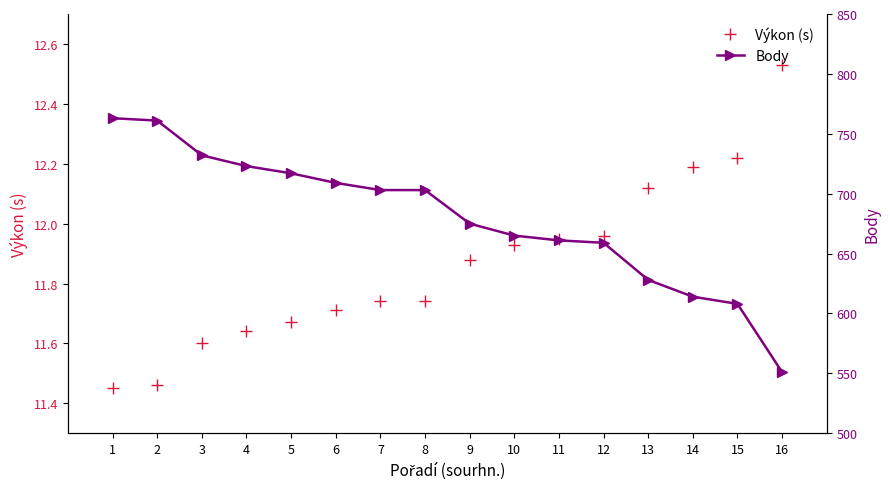

What is the difference between the second highest and second lowest values in the Body series?

153.0